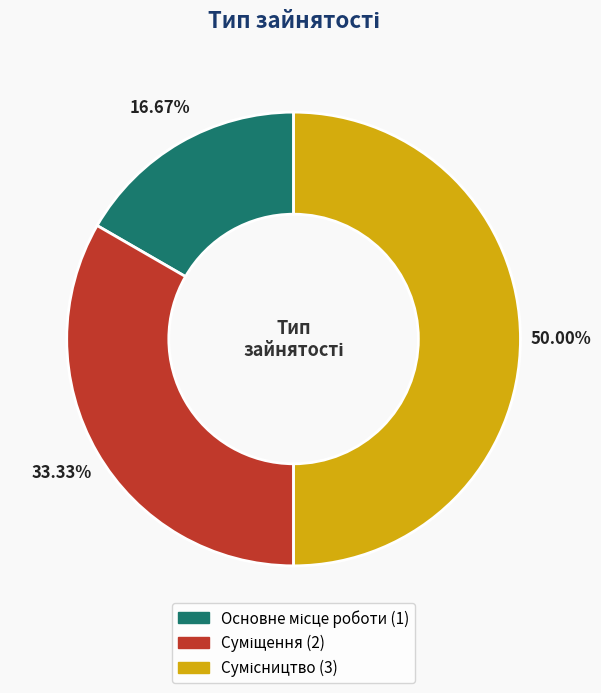

Rank the categories by value from lowest to highest.

Основне місце роботи, Суміщення, Сумісництво